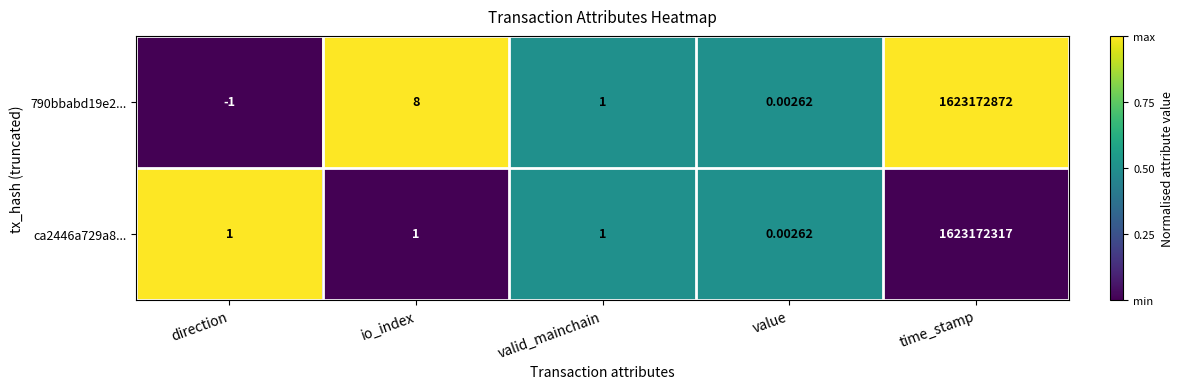

At which category does the chart reach its peak across all series?

time_stamp